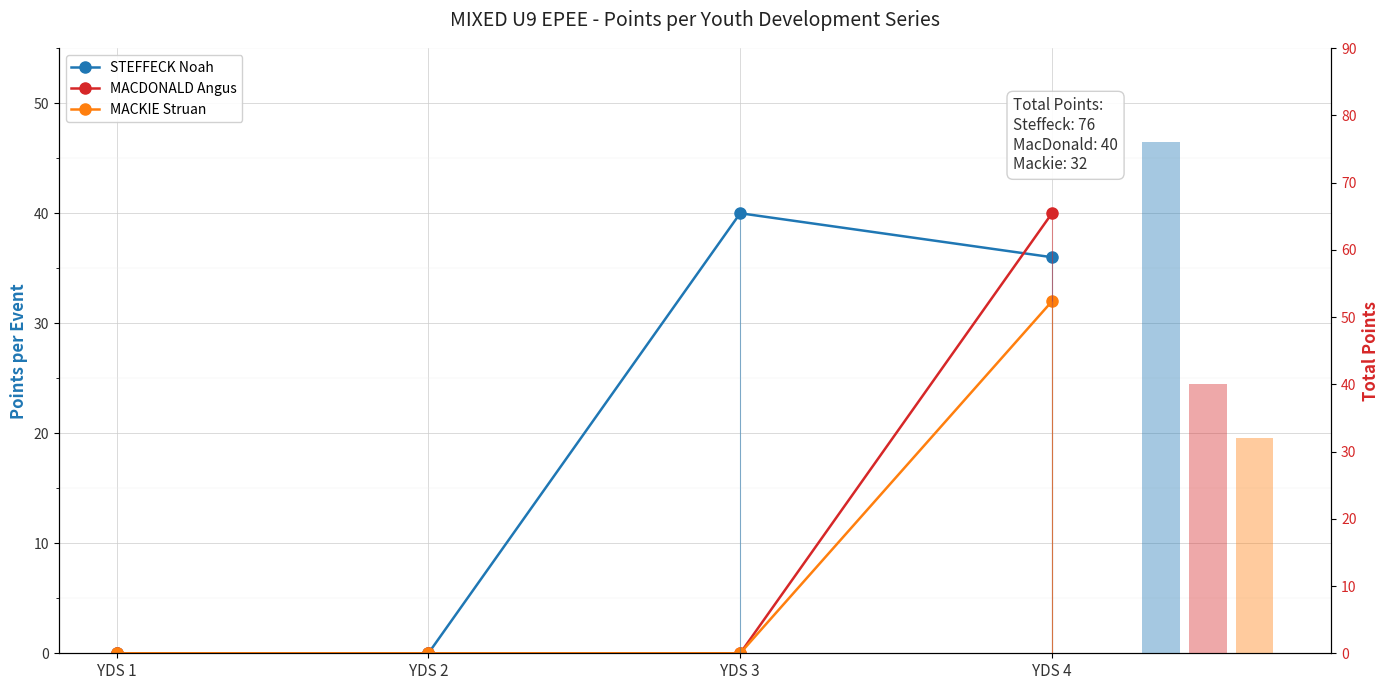

What is the average value of the MACKIE Struan series?

8